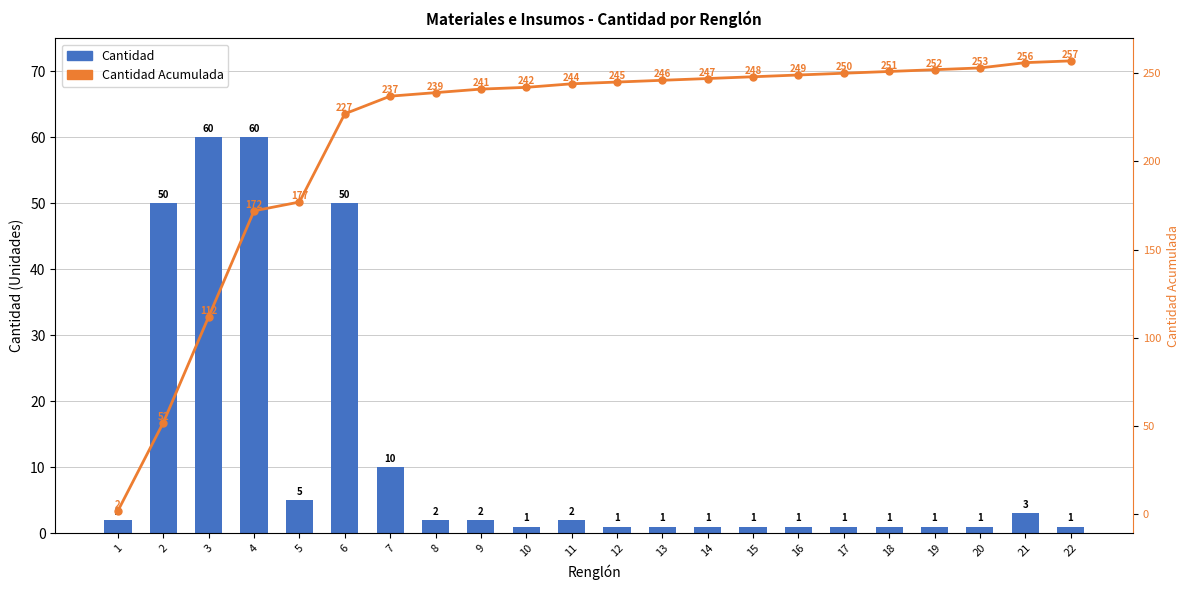

Reading left to right, extract all data points from this chart.

Cantidad: 1=2	2=50	3=60	4=60	5=5	6=50	7=10	8=2	9=2	10=1	11=2	12=1	13=1	14=1	15=1	16=1	17=1	18=1	19=1	20=1	21=3	22=1
Cantidad Acumulada: 1=2	2=52	3=112	4=172	5=177	6=227	7=237	8=239	9=241	10=242	11=244	12=245	13=246	14=247	15=248	16=249	17=250	18=251	19=252	20=253	21=256	22=257